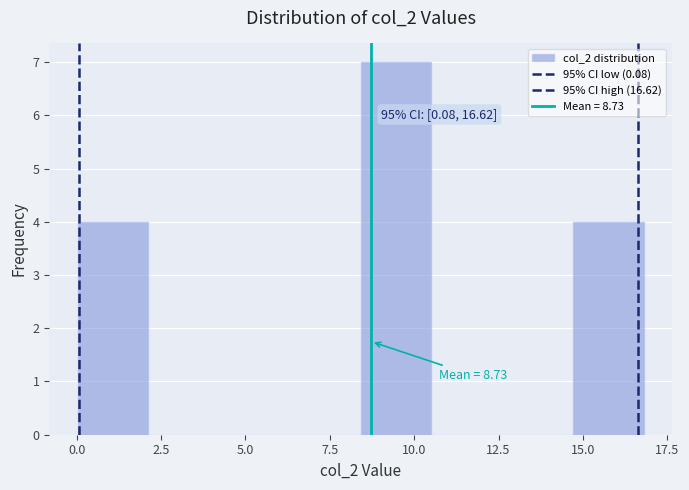

Which range on the x-axis has the tallest bar?

8.5 to 10.5